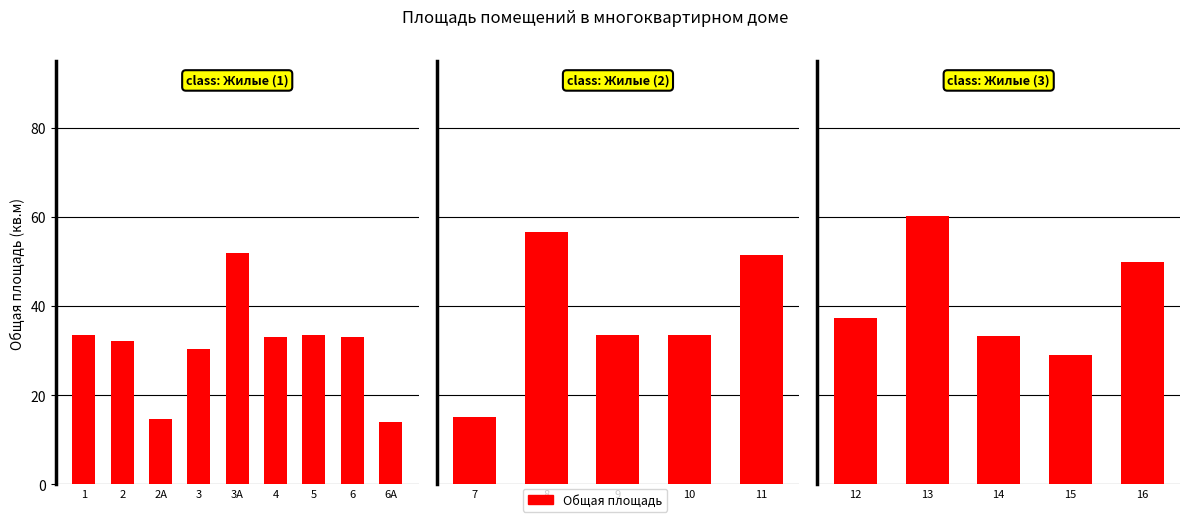

Approximately how many times larger is the value at 15 compared to 16?

0.6